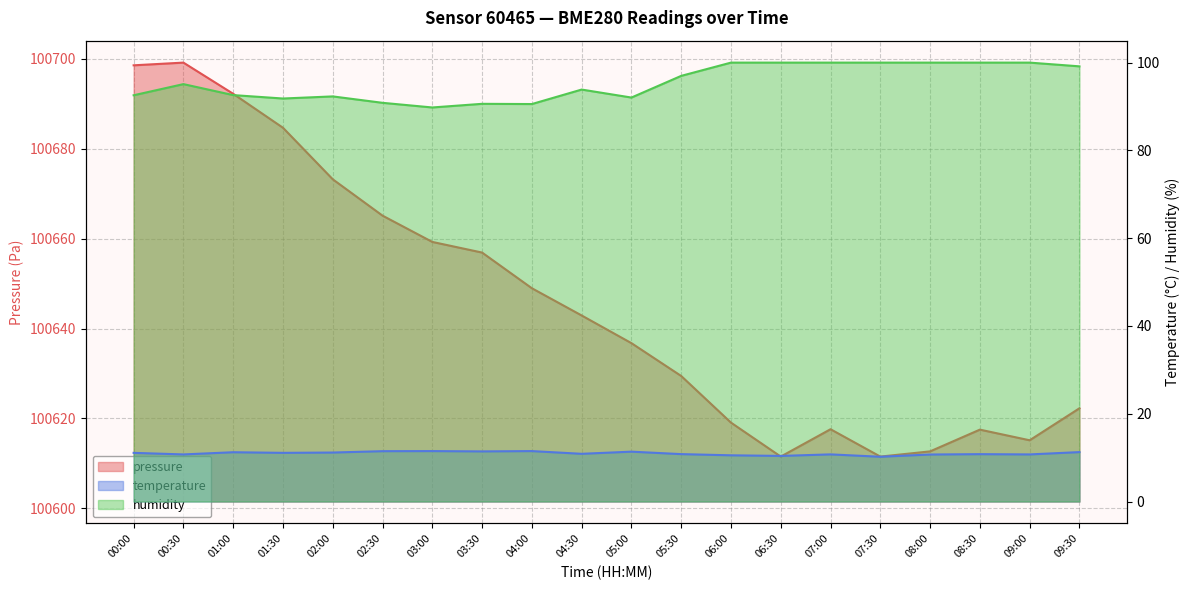

Which series has the largest range (max minus min)?

pressure